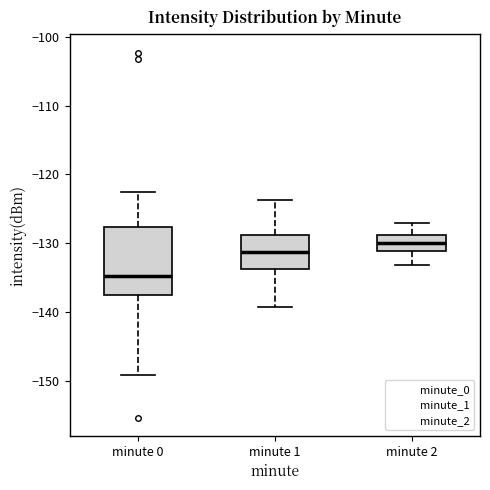

Reading left to right, read every box against the y-axis: the position of its median line, the range the box covers, and the ends of its whiskers. The values are not printed on the chart, so give them approximately, as read against the axis.

minute 0: median -135, box -138 to -128, whiskers -149 to -123
minute 1: median -131, box -134 to -129, whiskers -139 to -124
minute 2: median -130, box -131 to -129, whiskers -133 to -127